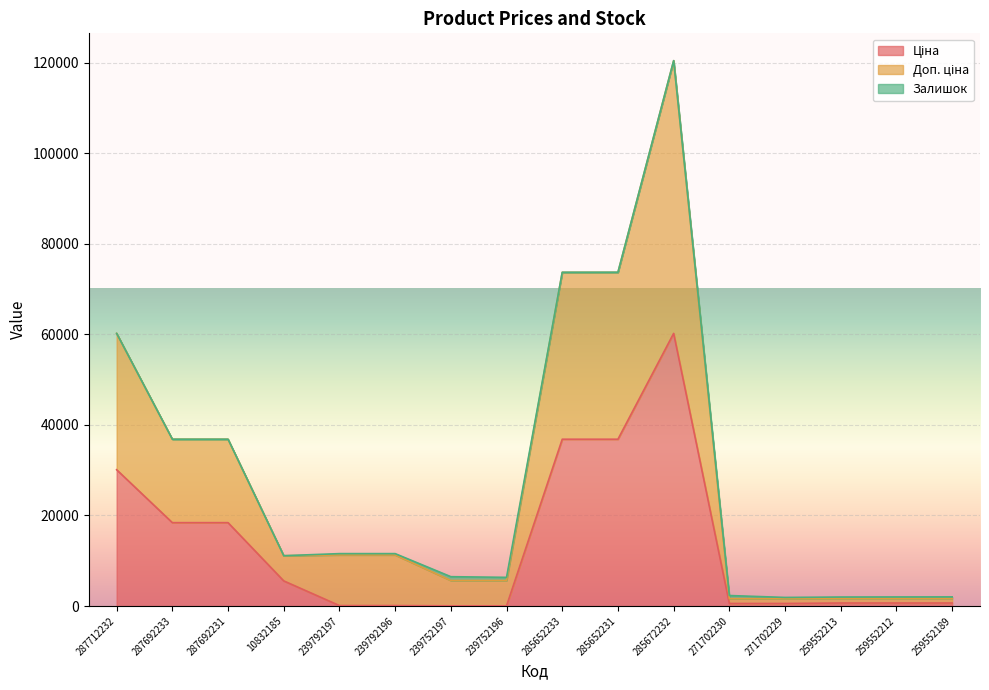

Rank the categories by Ціна value from highest to lowest.

285672232, 285652233, 285652231, 287712232, 287692233, 287692231, 10832185, 259552213, 259552212, 259552189, 271702230, 271702229, 239792197, 239792196, 239752197, 239752196